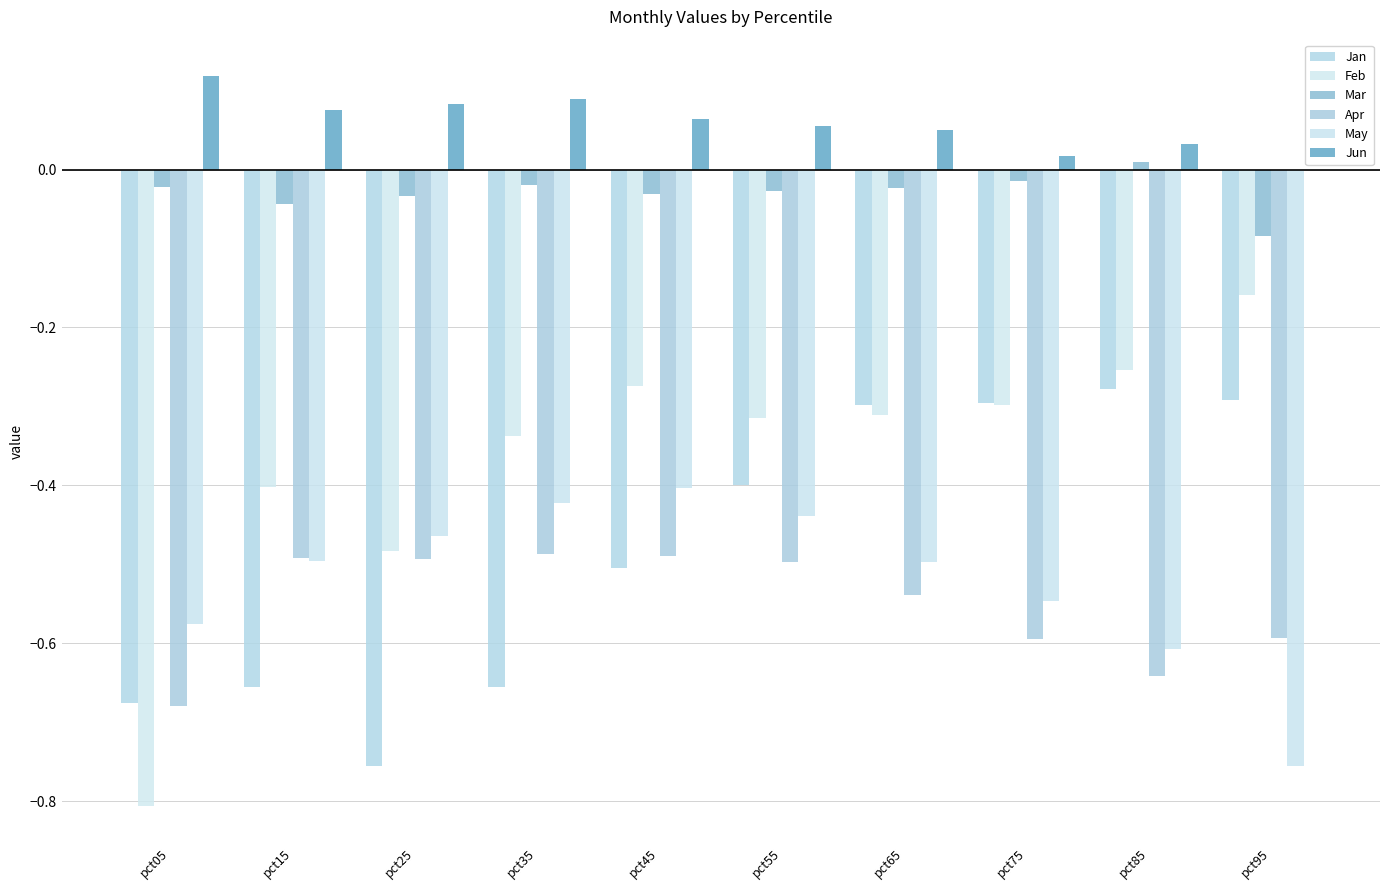

Reading left to right, transcribe all the data shown in this chart.

Jan: -0.7	-0.7	-0.8	-0.7	-0.5	-0.4	-0.3	-0.3	-0.3	-0.3
Feb: -0.8	-0.4	-0.5	-0.3	-0.3	-0.3	-0.3	-0.3	-0.3	-0.2
Mar: -0.0	-0.0	-0.0	-0.0	-0.0	-0.0	-0.0	-0.0	0.0	-0.1
Apr: -0.7	-0.5	-0.5	-0.5	-0.5	-0.5	-0.5	-0.6	-0.6	-0.6
May: -0.6	-0.5	-0.5	-0.4	-0.4	-0.4	-0.5	-0.5	-0.6	-0.8
Jun: 0.1	0.1	0.1	0.1	0.1	0.1	0.0	0.0	0.0	-0.0